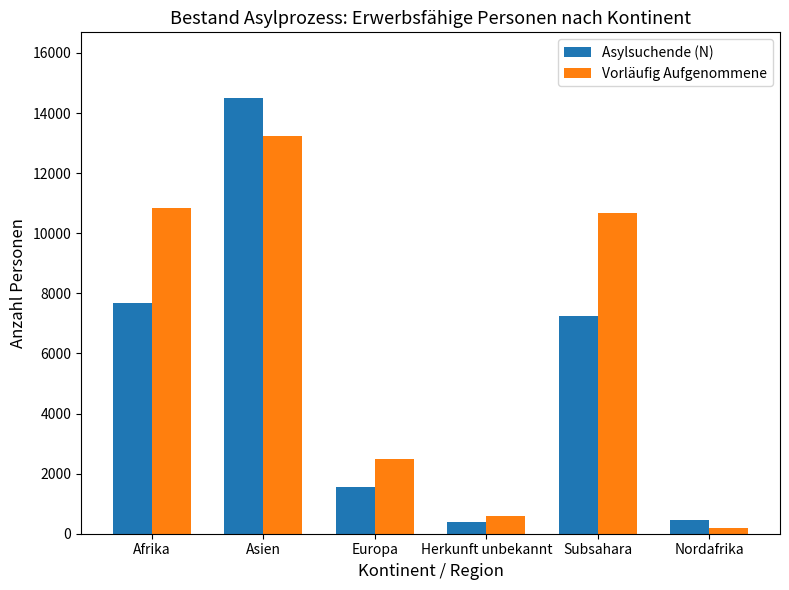

Which series has the largest total across all categories?

Vorläufig Aufgenommene